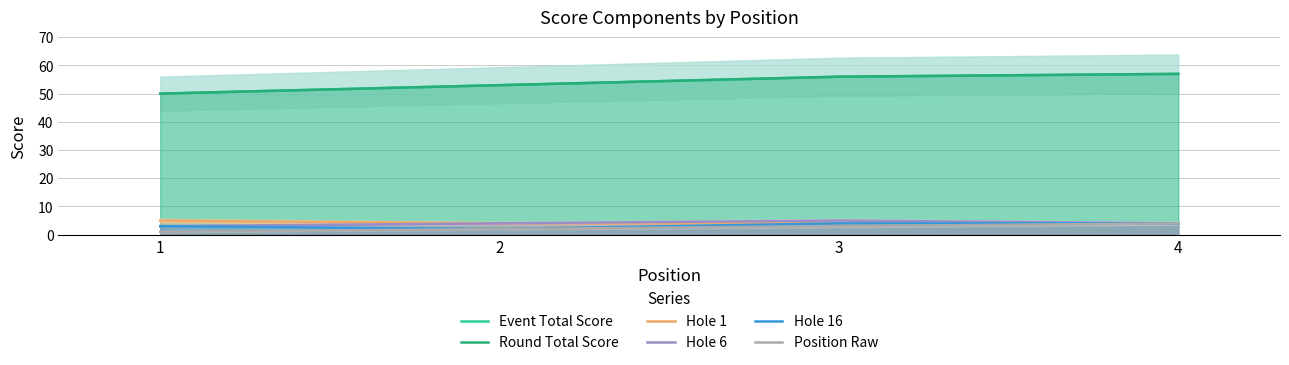

At which category is the sum across all series the highest?

4